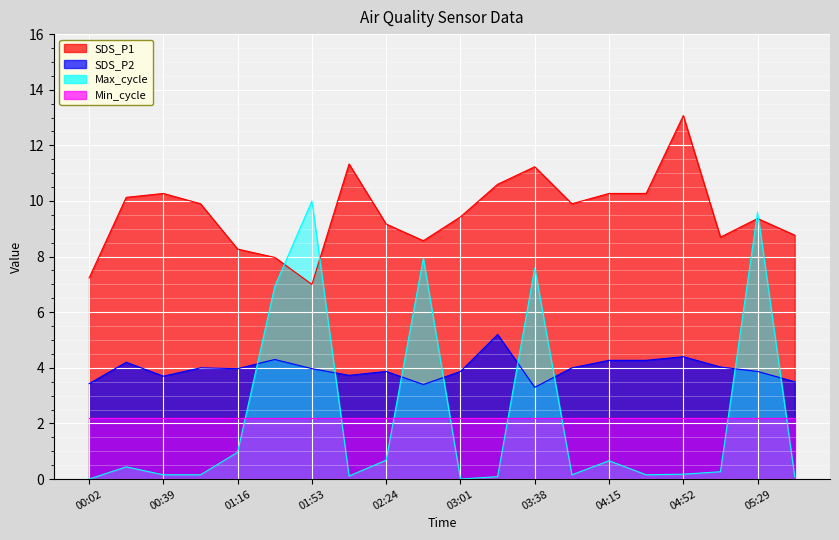

What are all the series names shown in the legend?

SDS_P1, SDS_P2, Max_cycle, Min_cycle